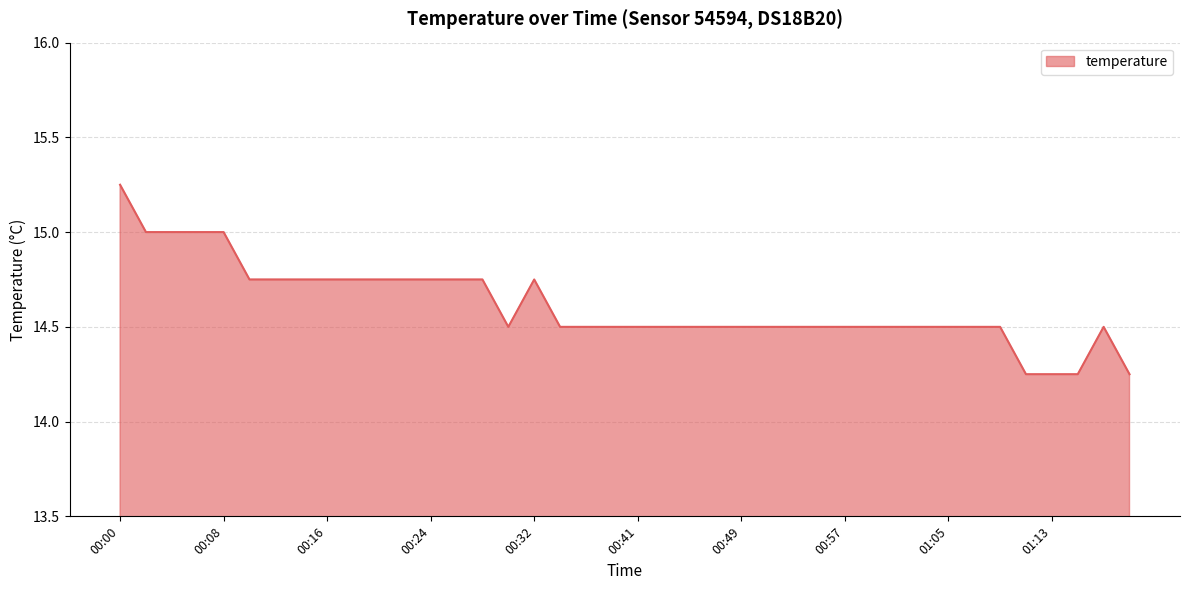

How many values are between 14 and 15?

39